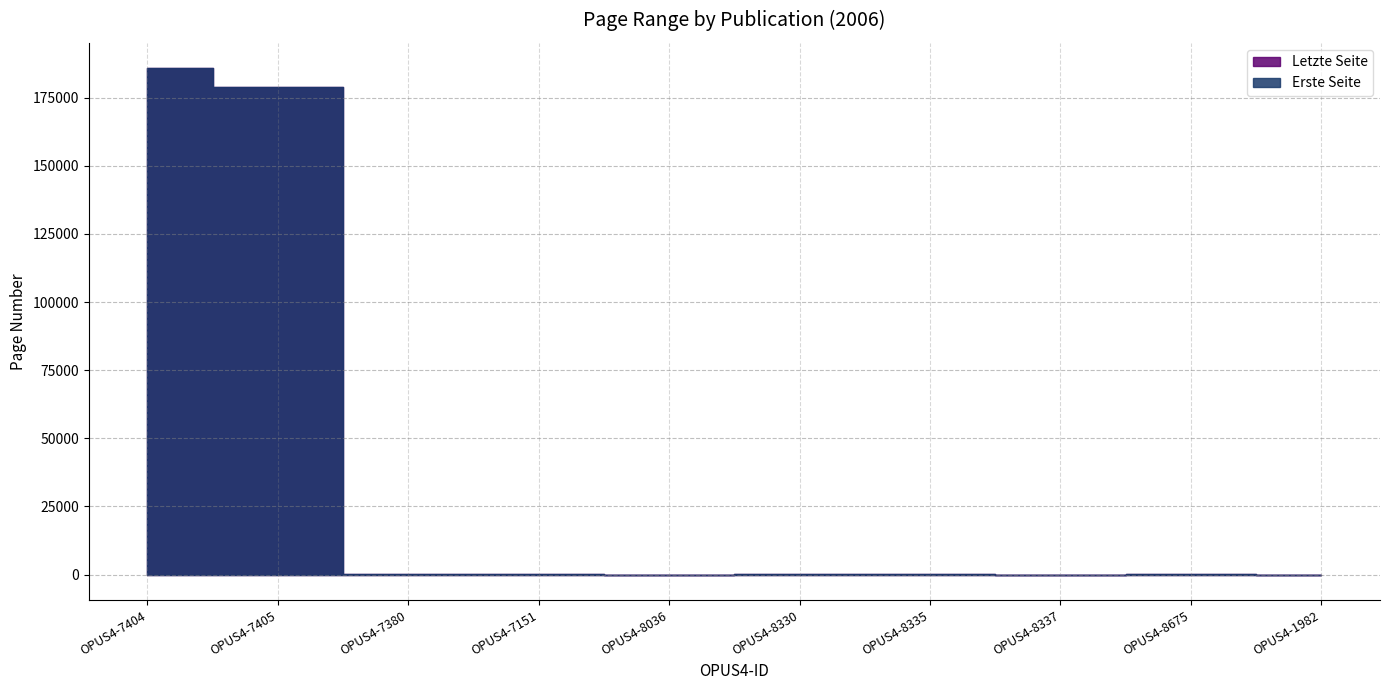

True or false: Letzte Seite has a value of 145 at OPUS4-8675.

True